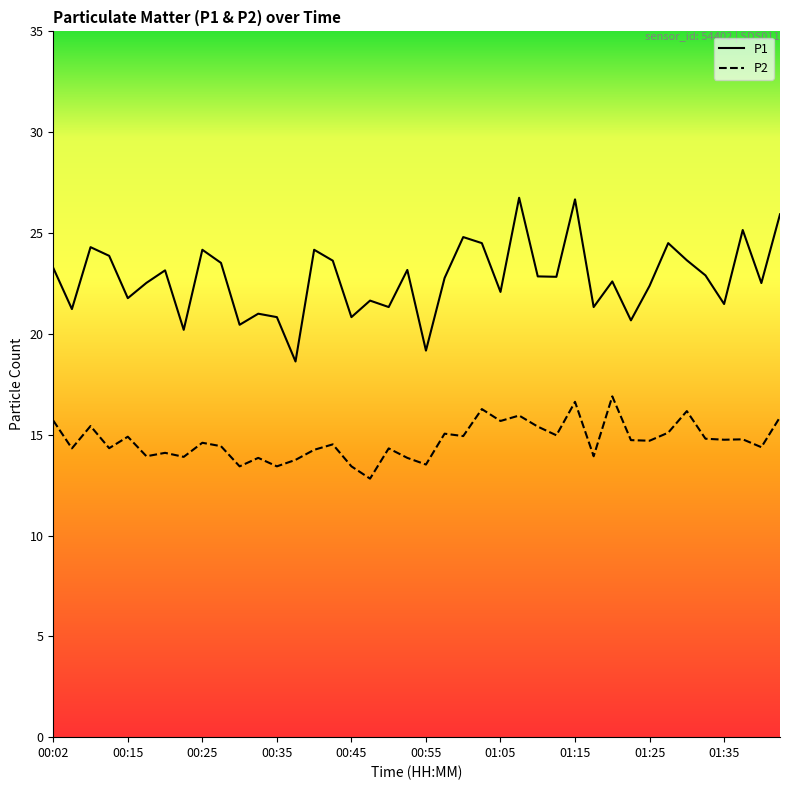

What is the sum of all P2 values?

587.8